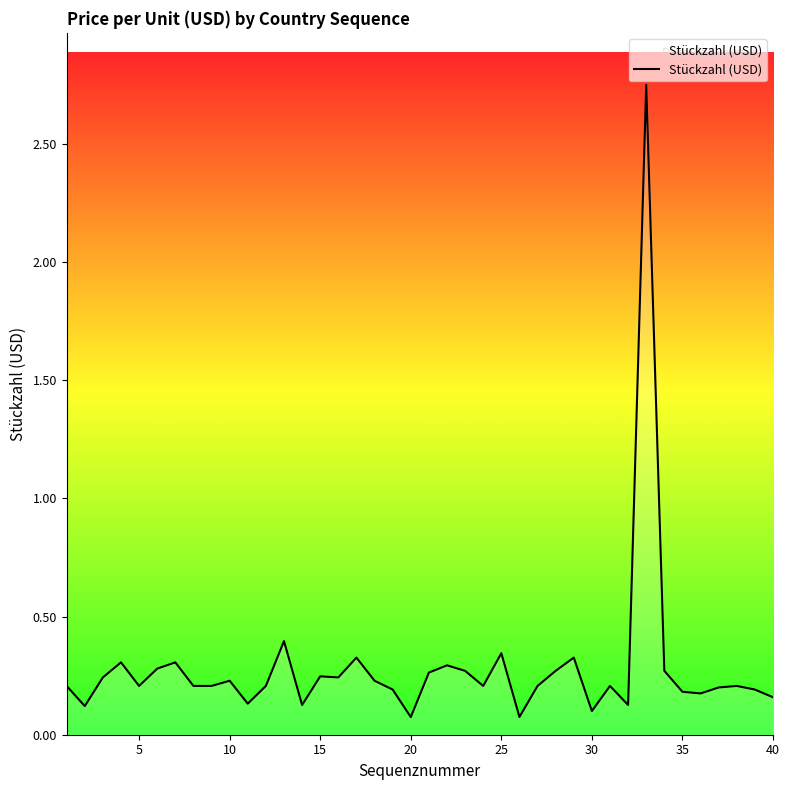

What is the difference between the maximum and minimum values?

2.7